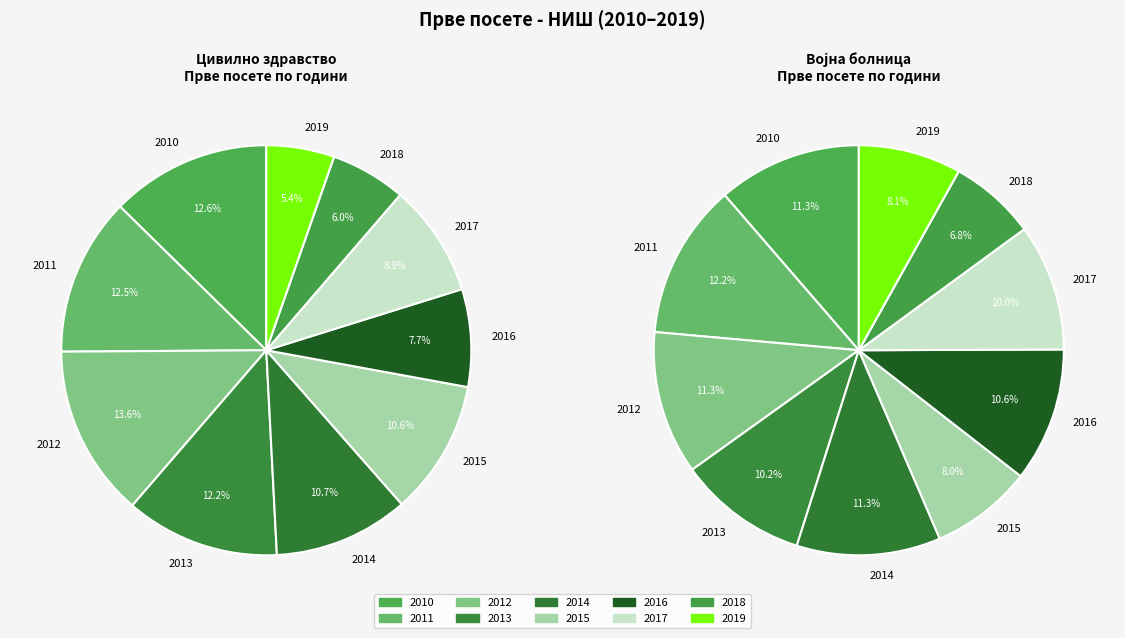

True or false: 2017 accounts for 9% of the total.

True